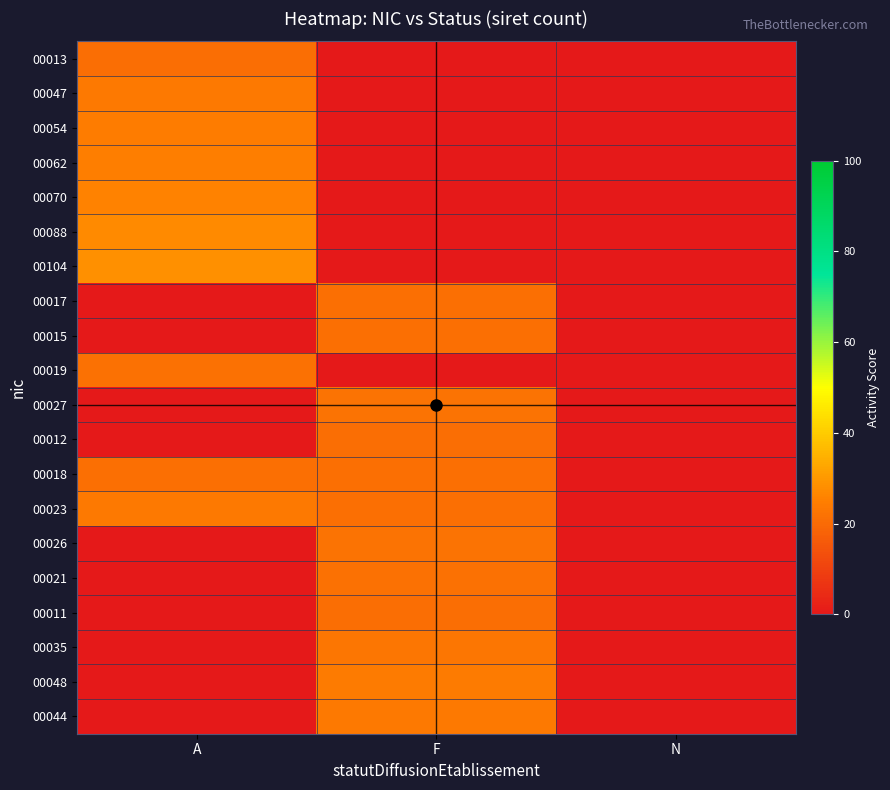

Reading left to right, extract all data points from this chart.

00013: A=21.0	F=0.0	N=0.0
00047: A=23.8	F=0.0	N=0.0
00054: A=24.3	F=0.0	N=0.0
00062: A=25.0	F=0.0	N=0.0
00070: A=25.6	F=0.0	N=0.0
00088: A=27.0	F=0.0	N=0.0
00104: A=28.3	F=0.0	N=0.0
00017: A=0.0	F=21.4	N=0.0
00015: A=0.0	F=21.2	N=0.0
00019: A=21.5	F=0.0	N=0.0
00027: A=0.0	F=22.2	N=0.0
00012: A=0.0	F=21.0	N=0.0
00018: A=21.4	F=21.4	N=0.0
00023: A=23.5	F=21.1	N=0.0
00026: A=0.0	F=22.1	N=0.0
00021: A=0.0	F=21.7	N=0.0
00011: A=0.0	F=20.9	N=0.0
00035: A=0.0	F=22.8	N=0.0
00048: A=0.0	F=23.8	N=0.0
00044: A=0.0	F=23.7	N=0.0